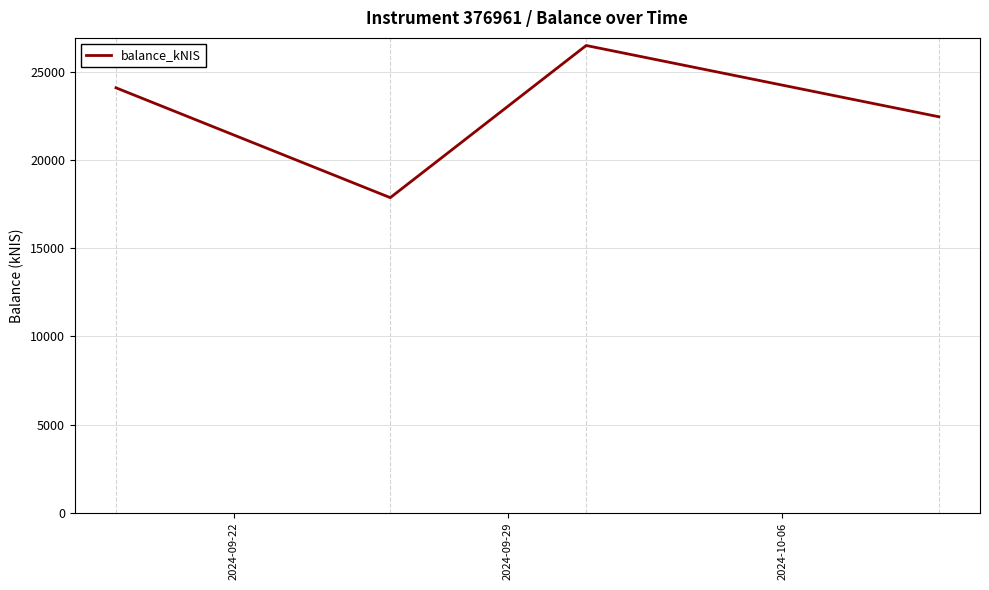

How many interior local valleys (lower than both neighbors) does the data have?

1